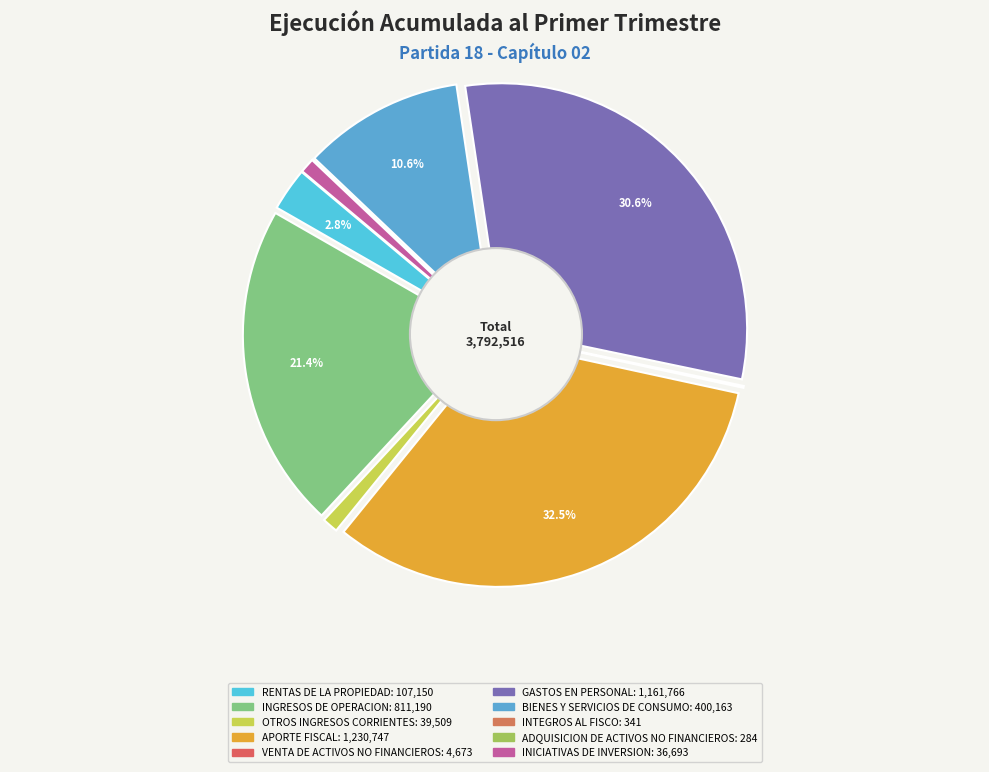

Which has a higher value, BIENES Y SERVICIOS DE CONSUMO or INTEGROS AL FISCO?

BIENES Y SERVICIOS DE CONSUMO